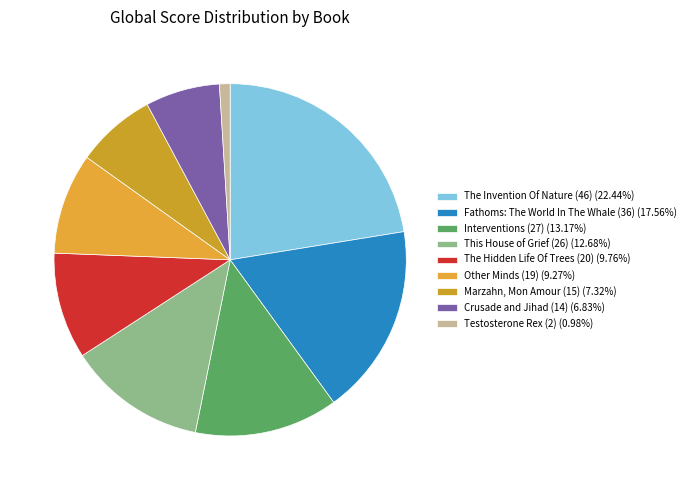

Count the number of slices in the pie.

9